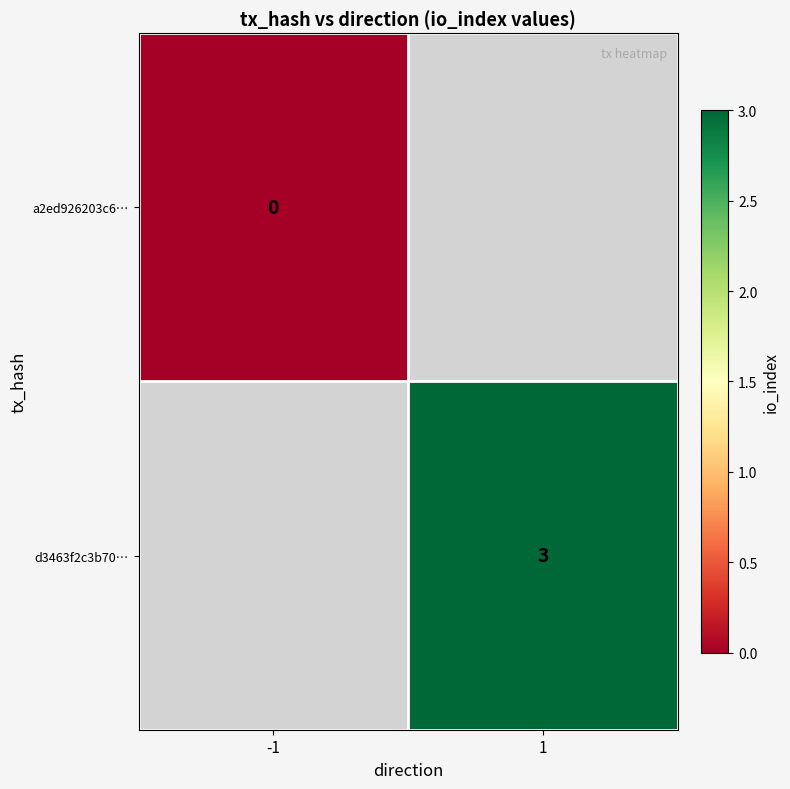

Is the value of d3463f2c3b70… at 1 greater than the value of a2ed926203c6… at -1?

Yes